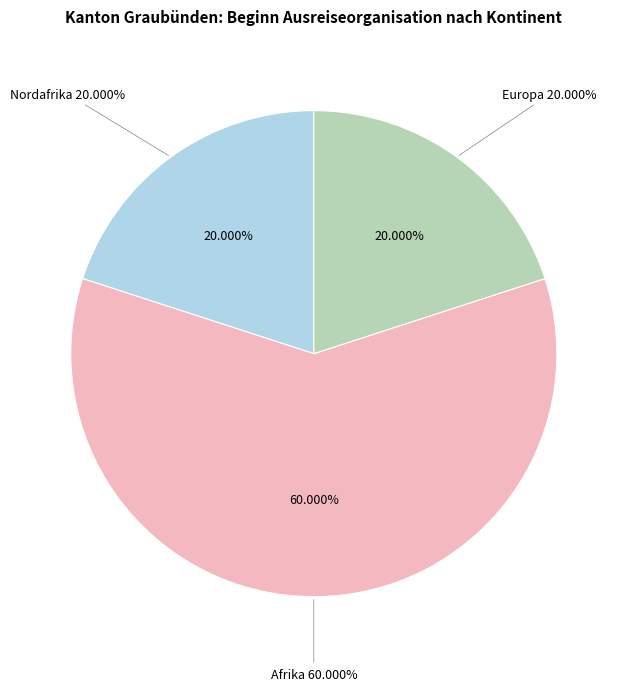

How much of the chart is everything except Asien?

100.0%